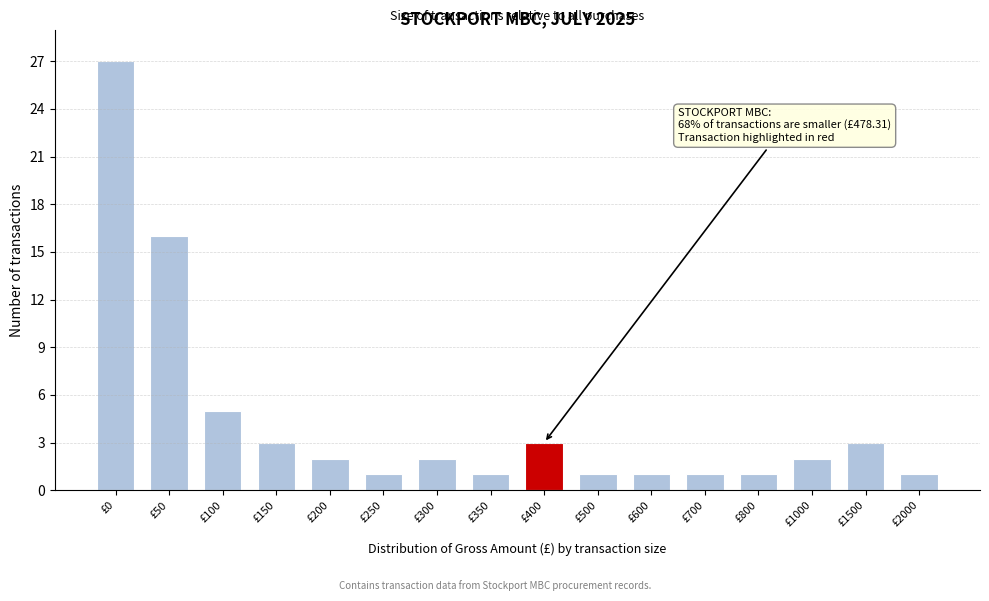

Reading left to right, list all the values displayed in this chart.

£0=27	£50=16	£100=5	£150=3	£200=2	£250=1	£300=2	£350=1	£400=3	£500=1	£600=1	£700=1	£800=1	£1000=2	£1500=3	£2000=1